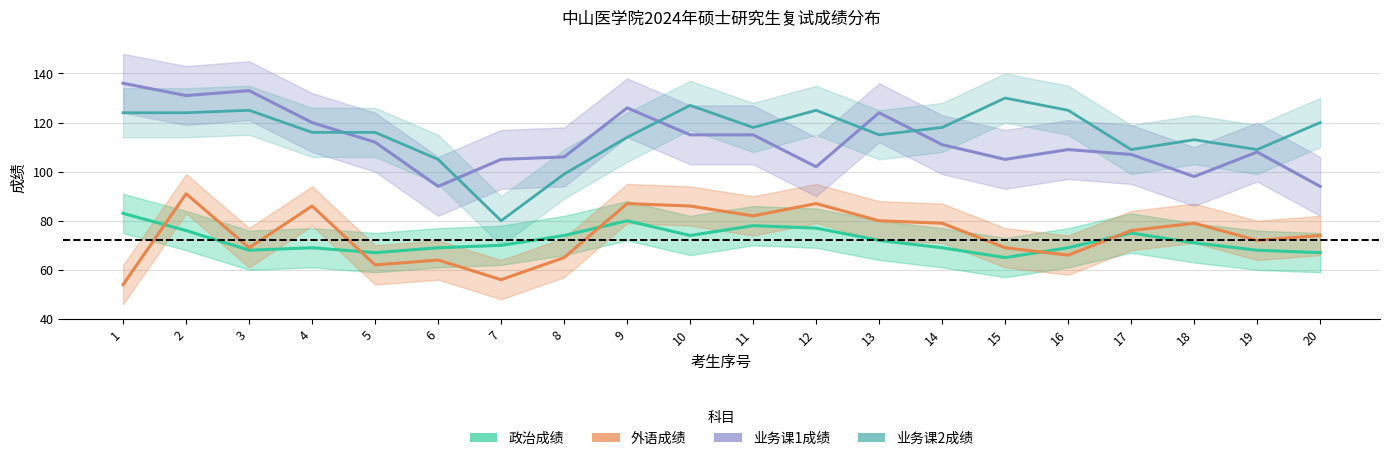

The 外语成绩 series shows 135 at 14. True or false?

False